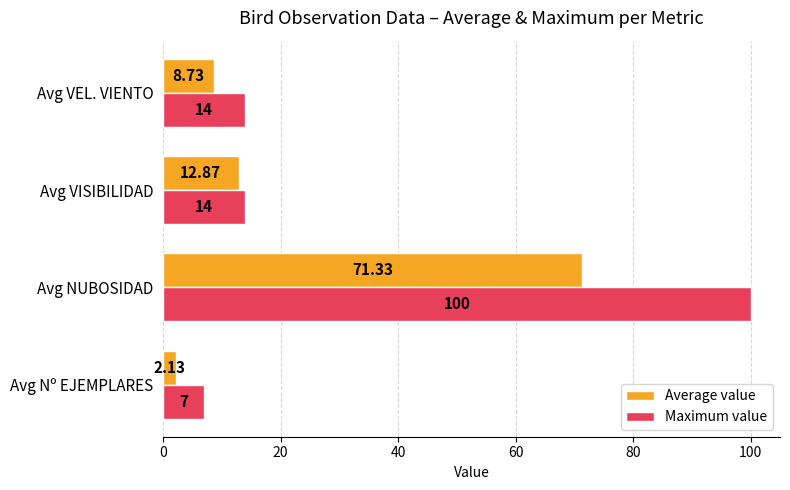

Rank the series by their maximum value, from highest to lowest.

Maximum value, Average value